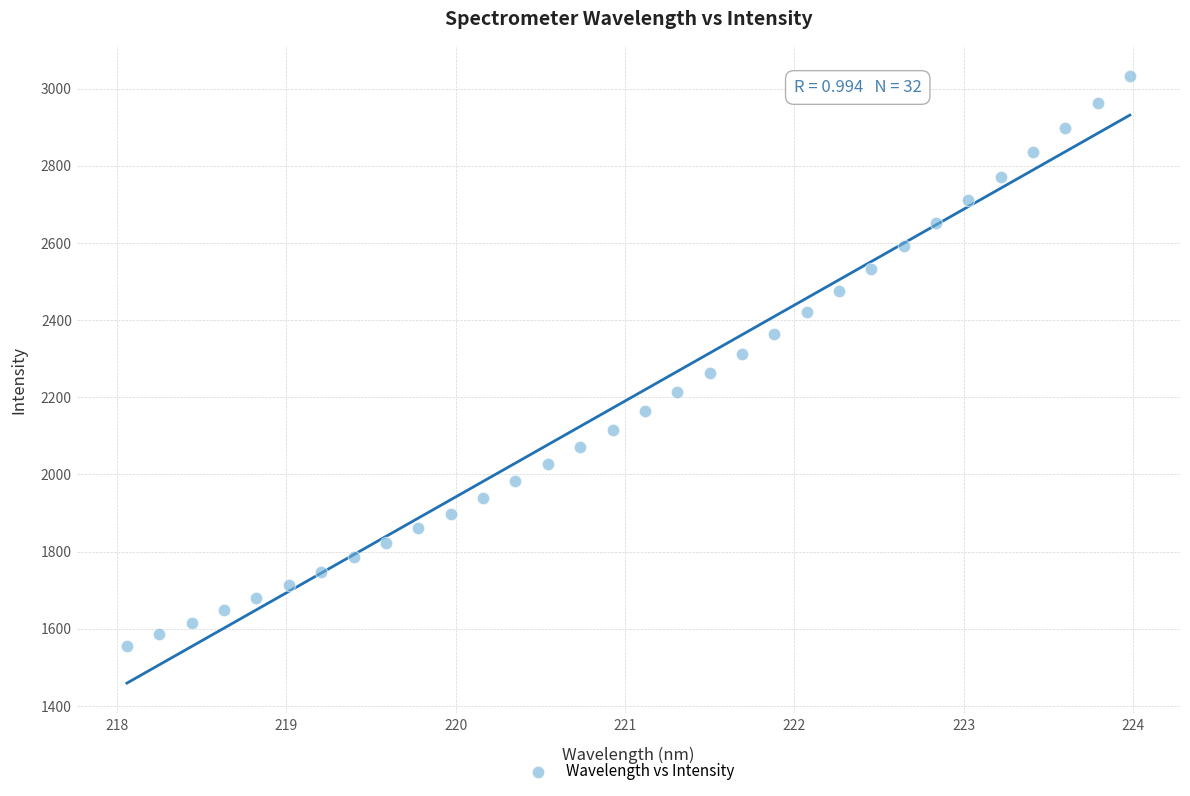

What is the range of X values (max minus min)?

5.9